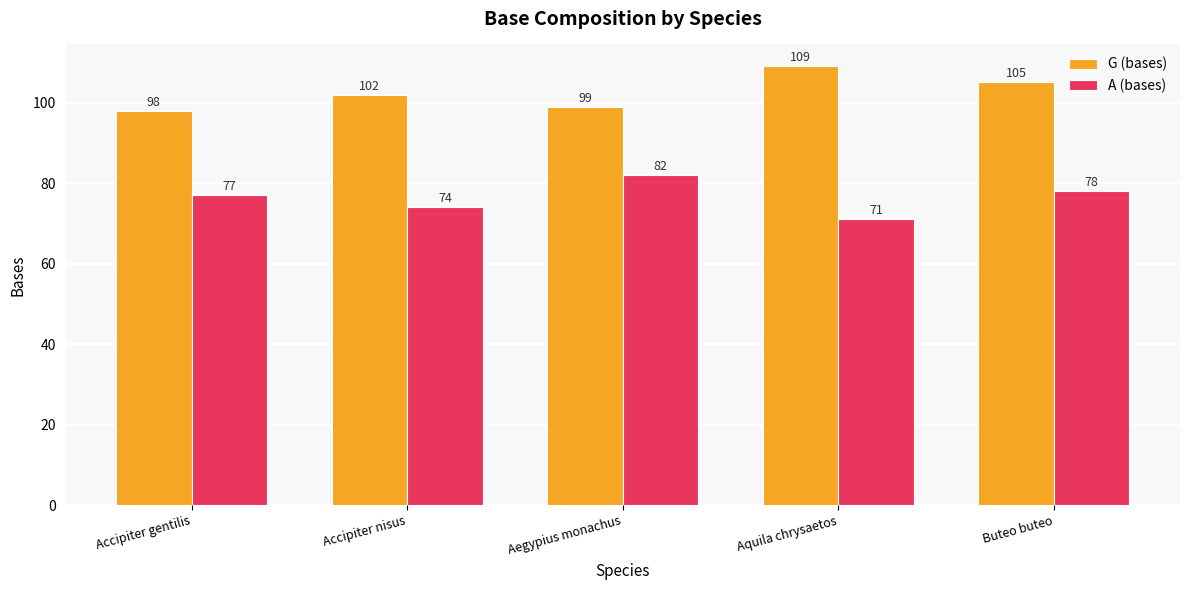

What is the spread (max minus min) of values at Aquila chrysaetos?

38